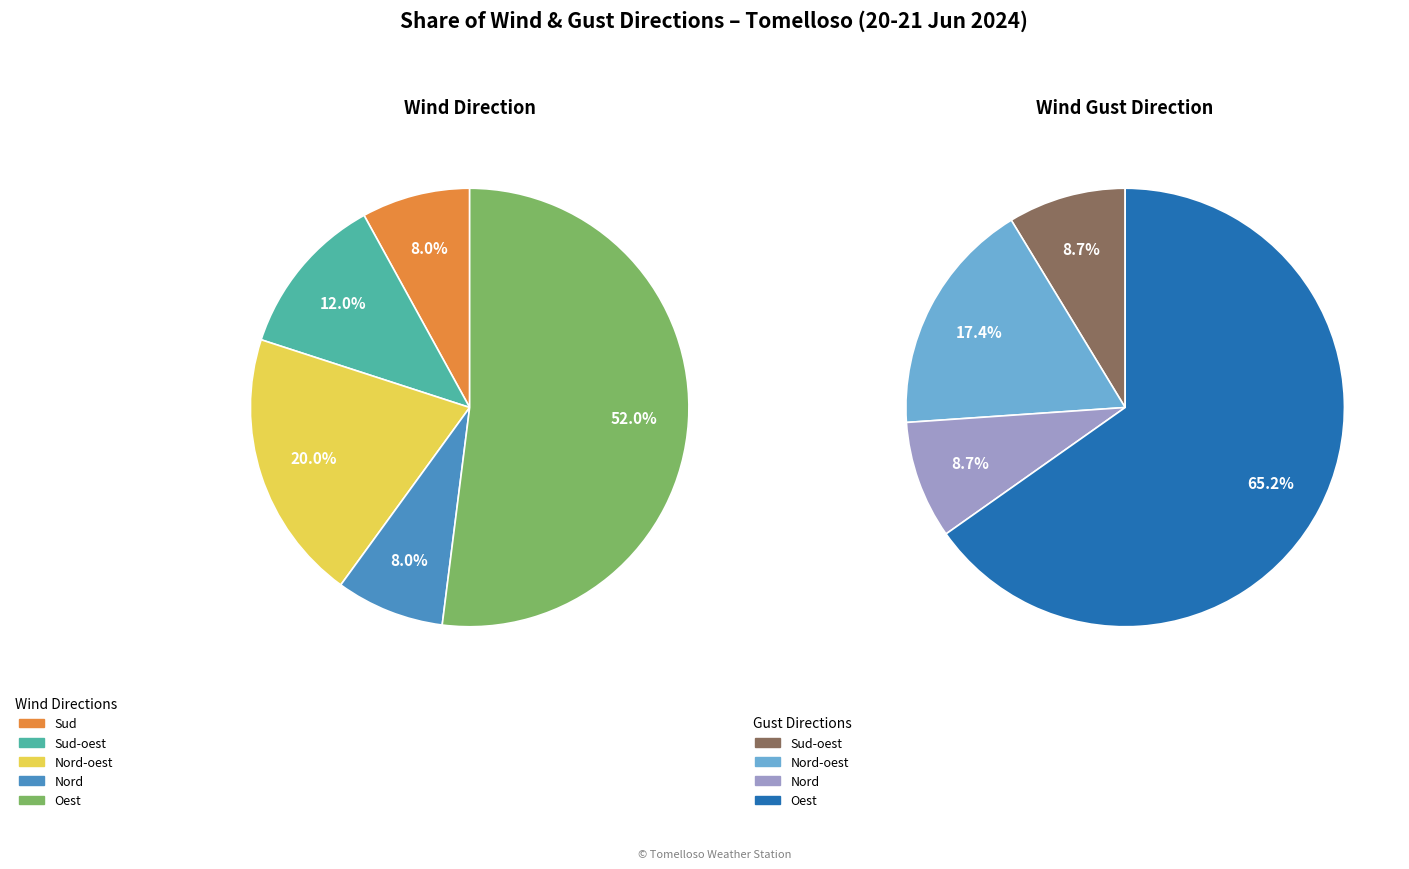

Do Nord-oest and Sud-oest together represent more than half of the pie?

No